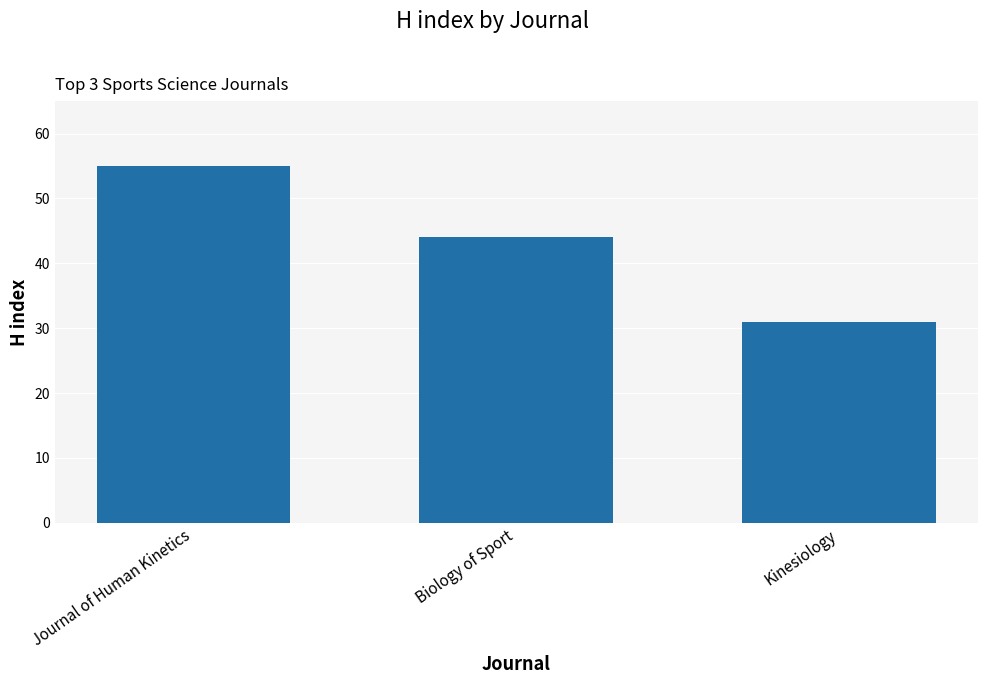

Read the value at Biology of Sport, to the nearest 10.

40